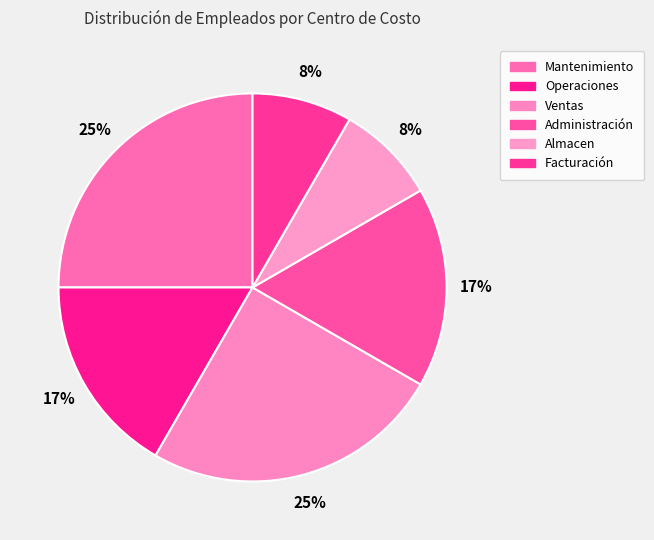

Which category has the smallest portion of the pie?

Almacen